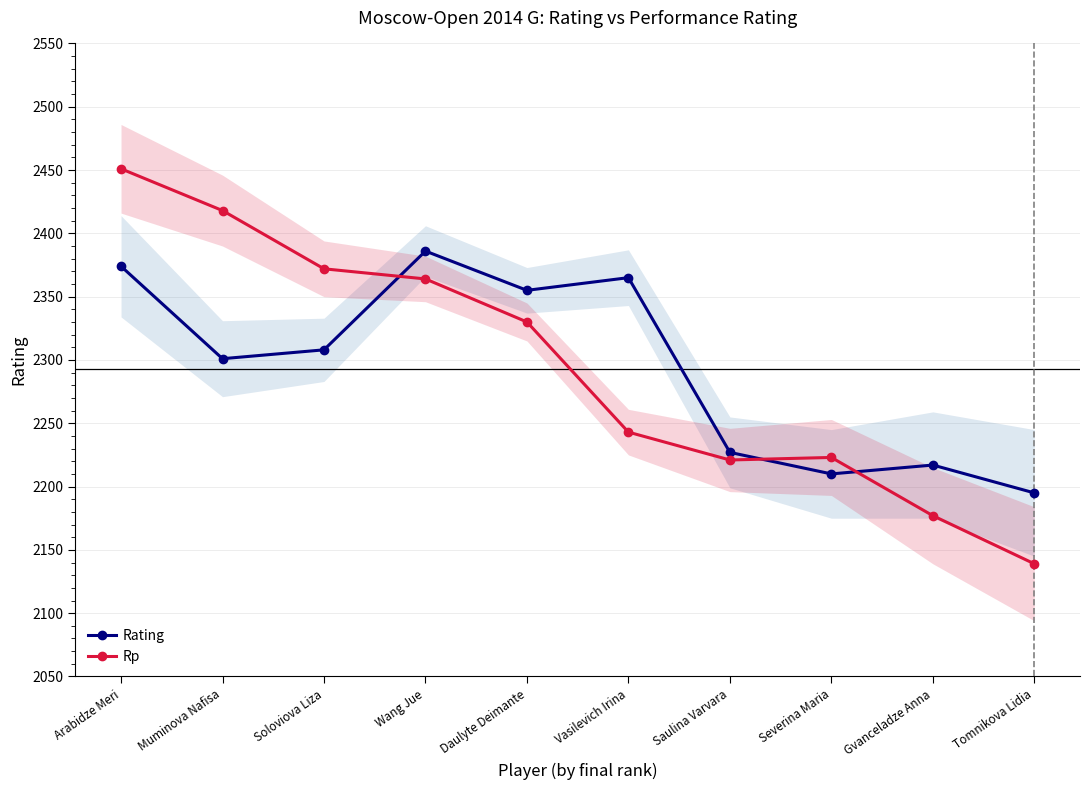

The value of Rating at Muminova Nafisa is 3377. True or false?

False